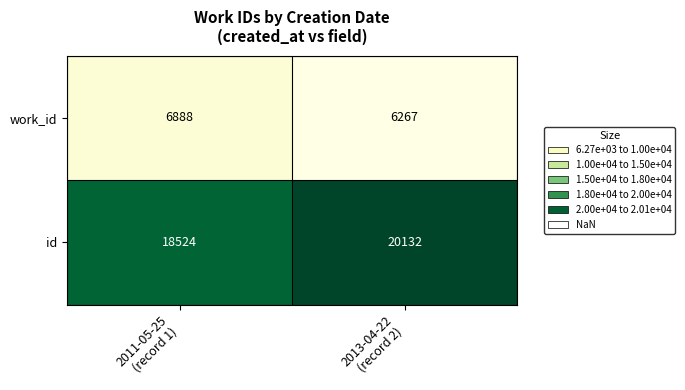

What is the maximum value shown in the chart?

20132